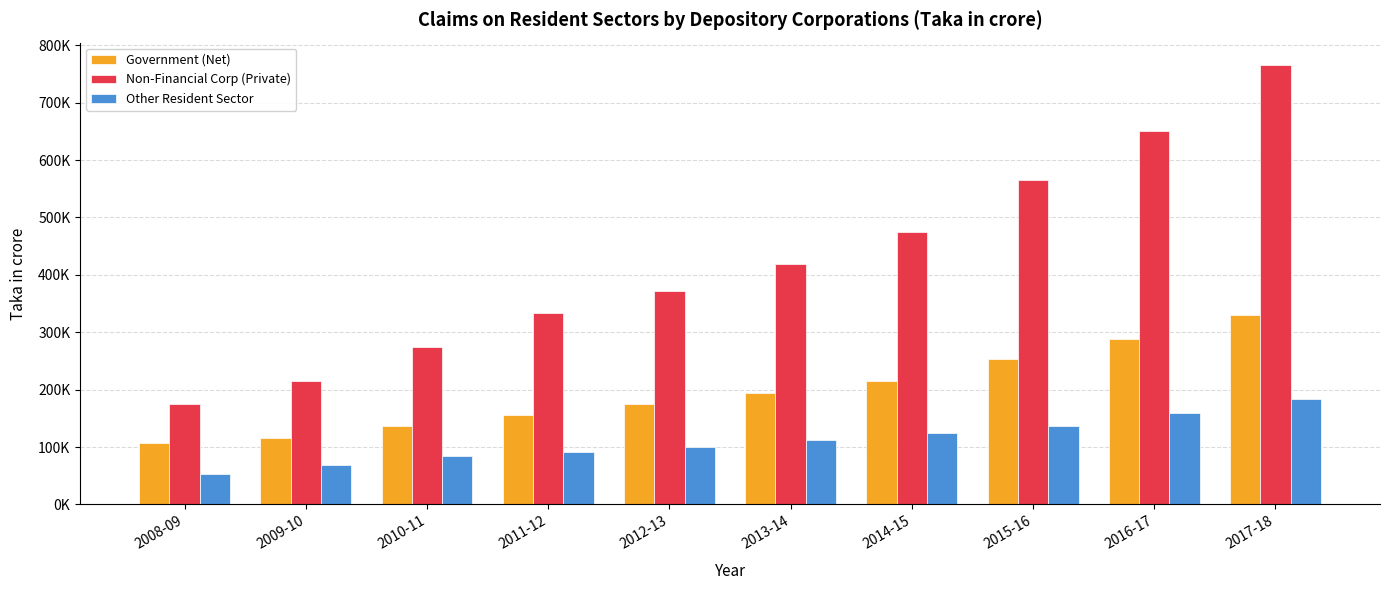

True or false: Other Resident Sector has a value of 146870.2 at 2012-13.

False